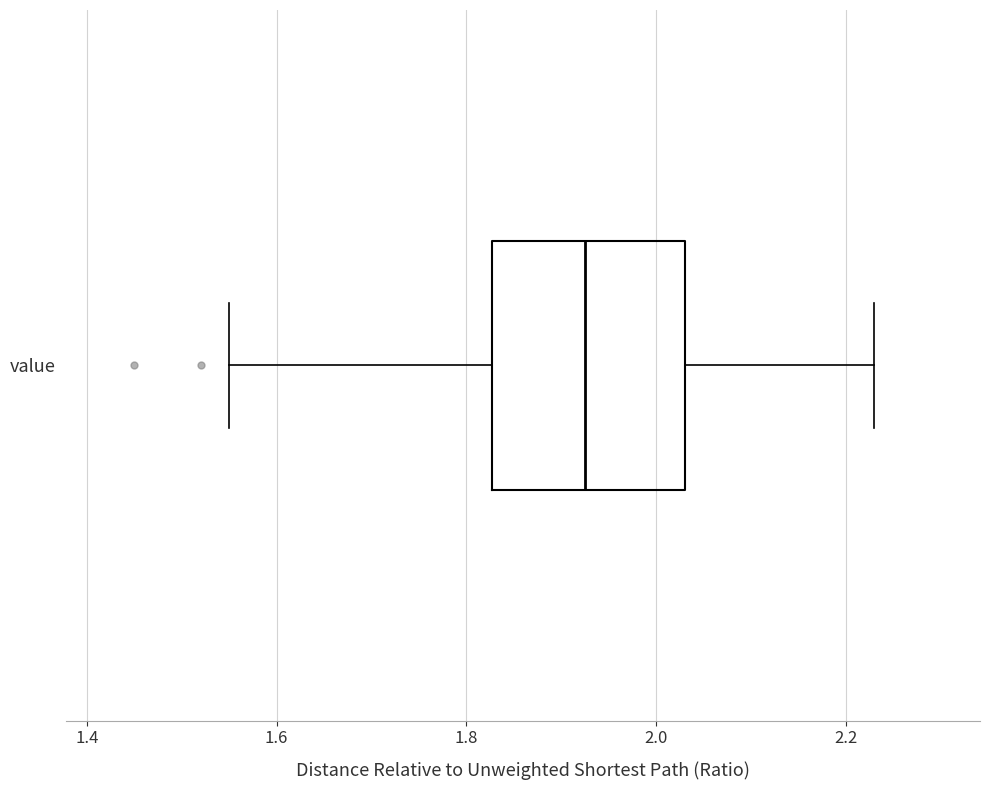

Transcribe this box plot: give where the median line is, the range the box spans, and where the two whiskers end, as read against the x-axis. The values are not printed on the chart, so give them approximately, as read against the axis.

median 1.92, box 1.82 to 2.04, whiskers 1.56 to 2.24